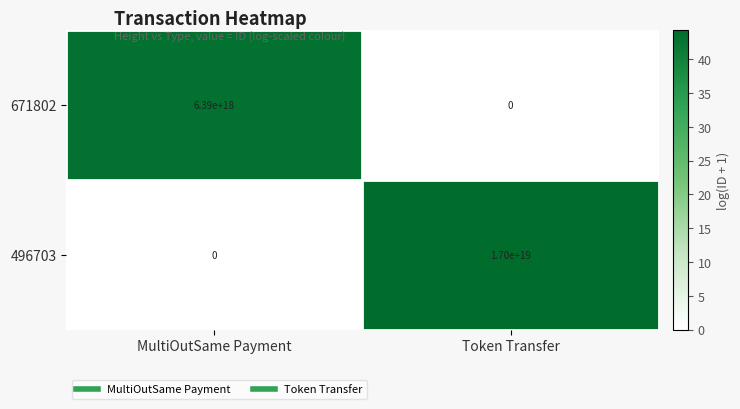

Which series changed the most between MultiOutSame Payment and Token Transfer?

496703